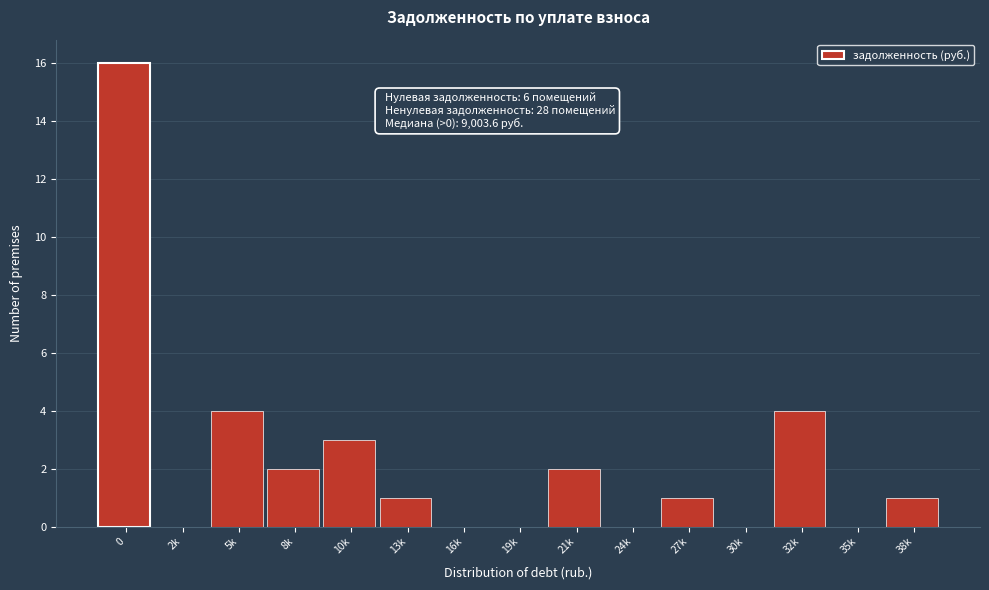

Reading left to right, transcribe all the data shown in this chart.

0=16	2k=0	5k=4	8k=2	10k=3	13k=1	16k=0	19k=0	21k=2	24k=0	27k=1	30k=0	32k=4	35k=0	38k=1